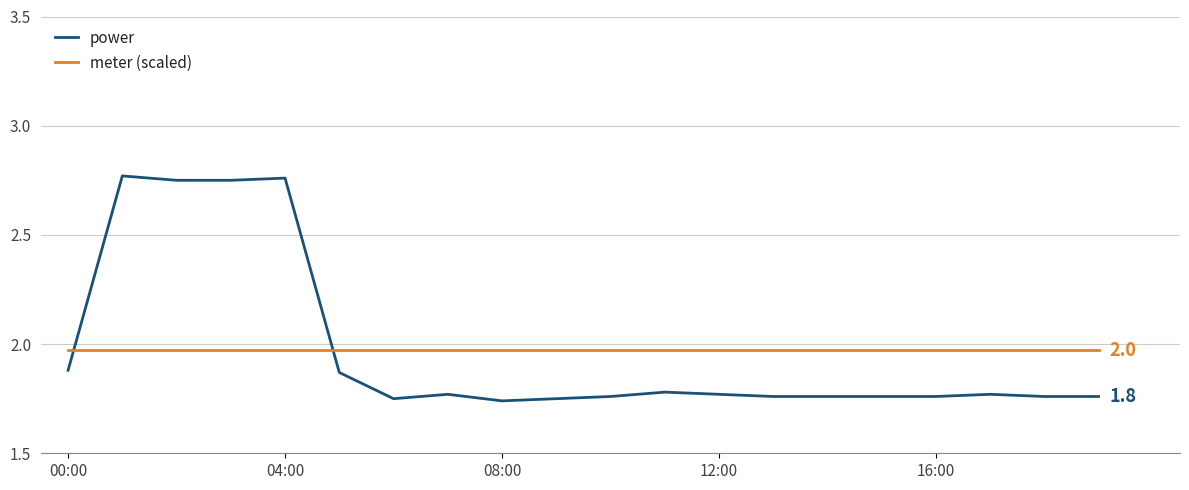

Rank the series by their maximum value, from lowest to highest.

meter (scaled), power